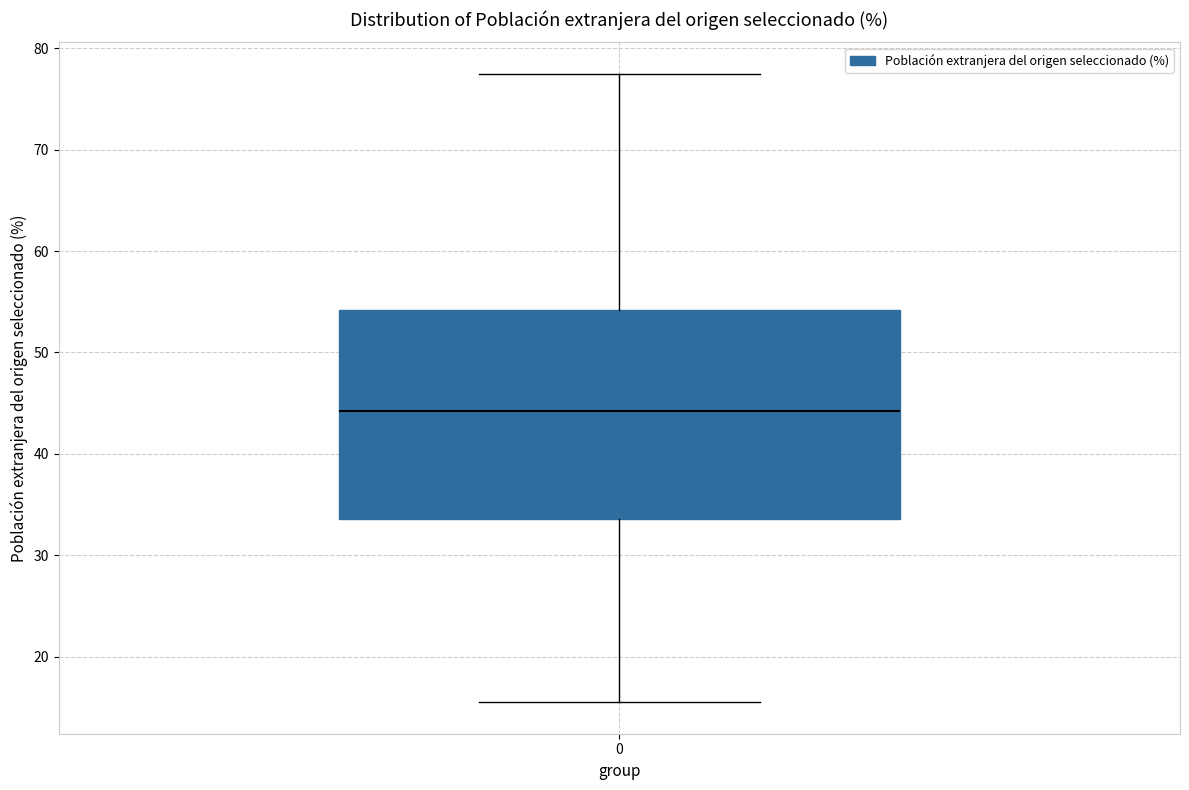

Read this box plot against the y-axis: the position of the median line, the range covered by the box, and the ends of both whiskers. The values are not printed on the chart, so give them approximately, as read against the axis.

median 44, box 34 to 54, whiskers 16 to 77